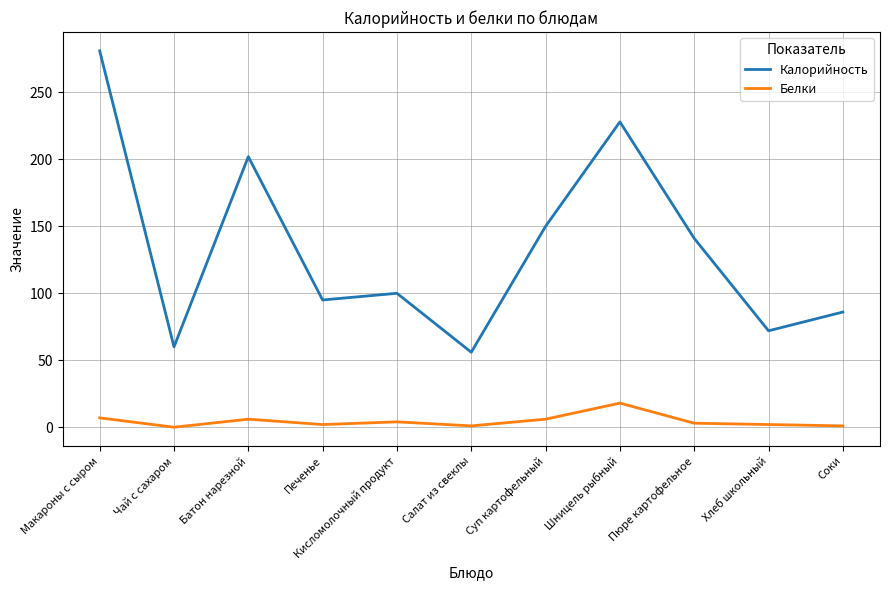

Which series has the widest spread of values?

Калорийность